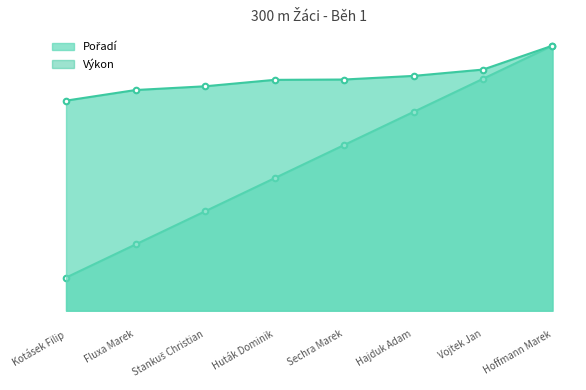

How many data points does each series have?

8